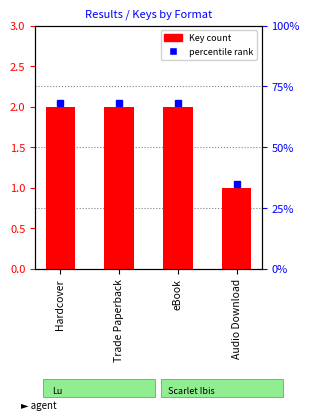

What is the maximum value shown in the chart?

2